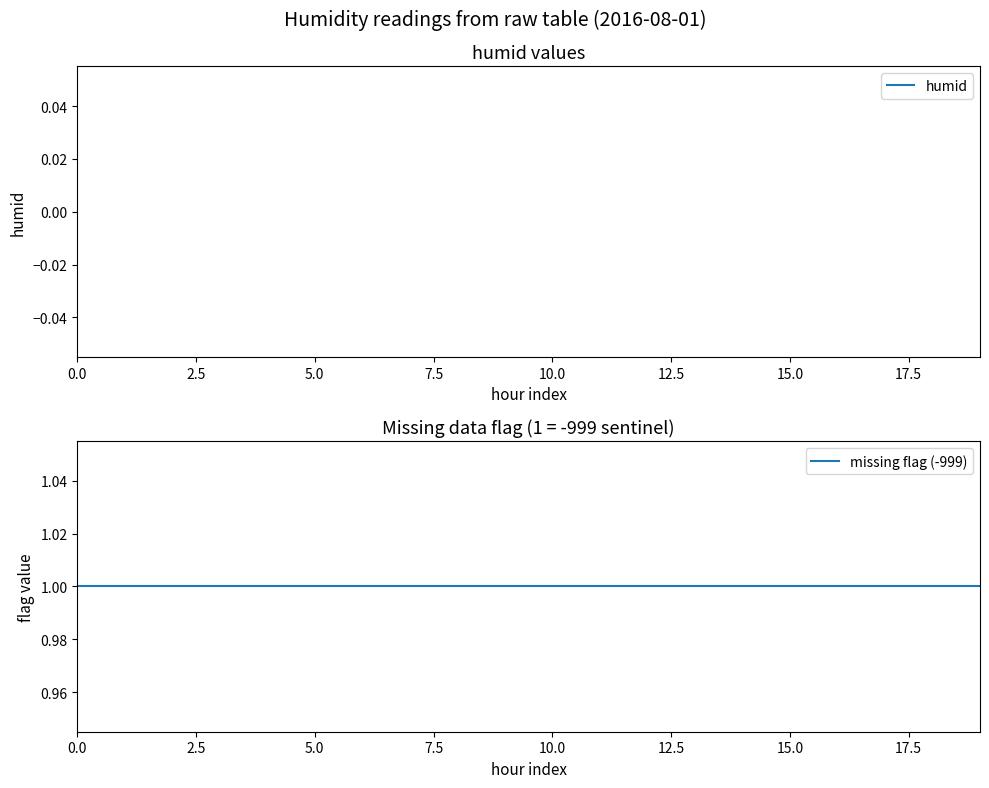

Which has a higher value, 17.5 or 19?

19